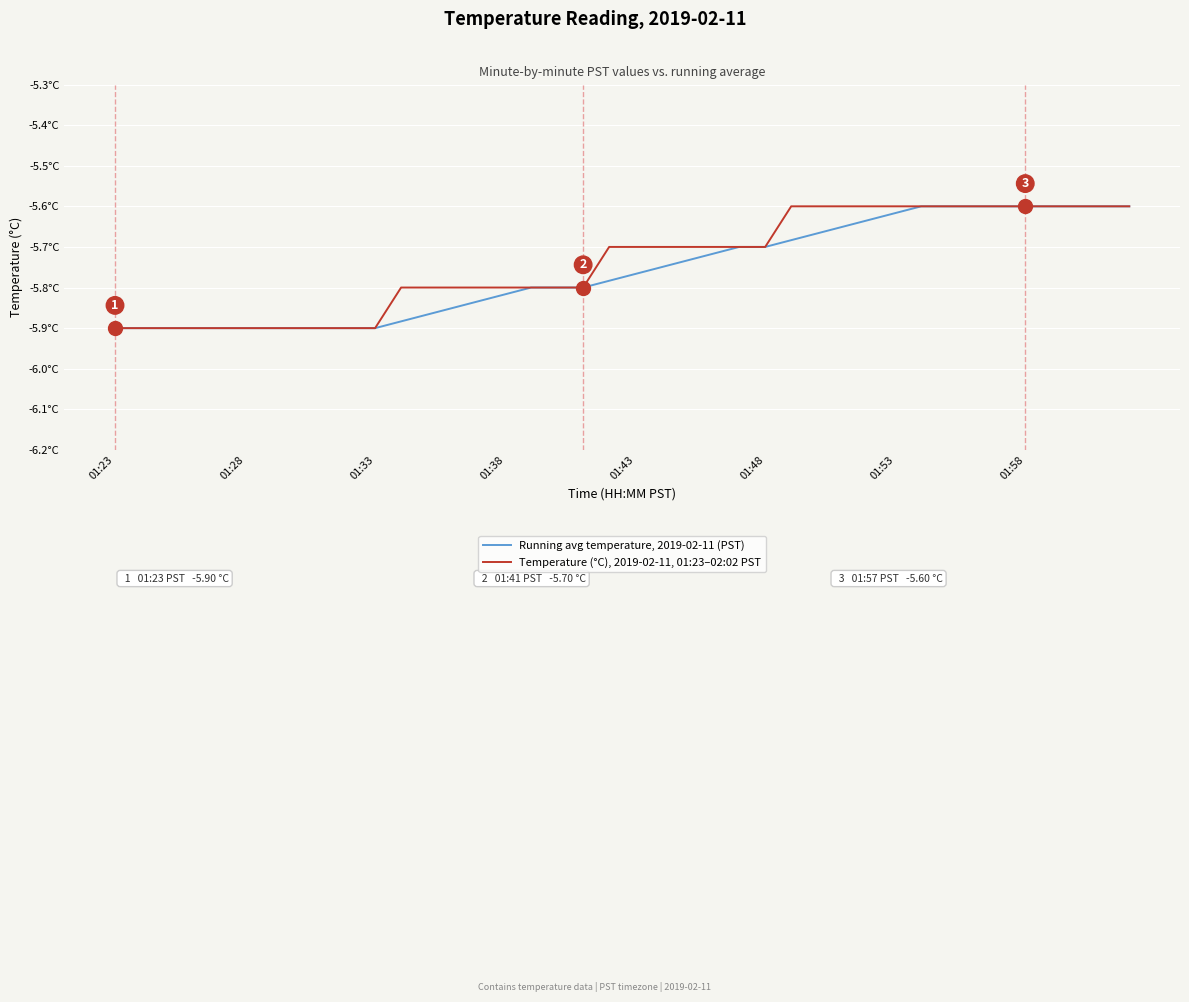

What is the difference between the maximum and minimum values in the Running avg temperature, 2019-02-11 (PST) series?

0.3